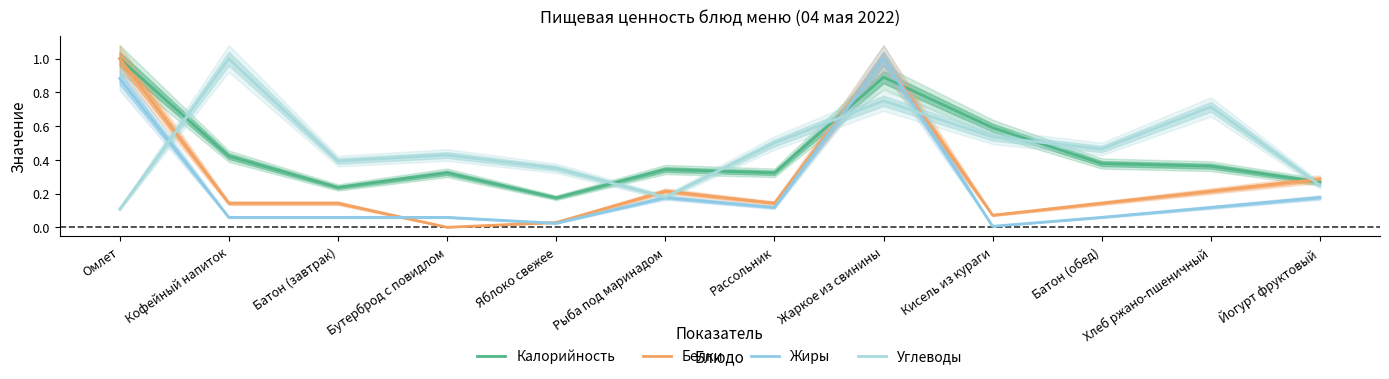

Between Хлеб ржано-пшеничный and Жаркое из свинины, which is larger?

Жаркое из свинины